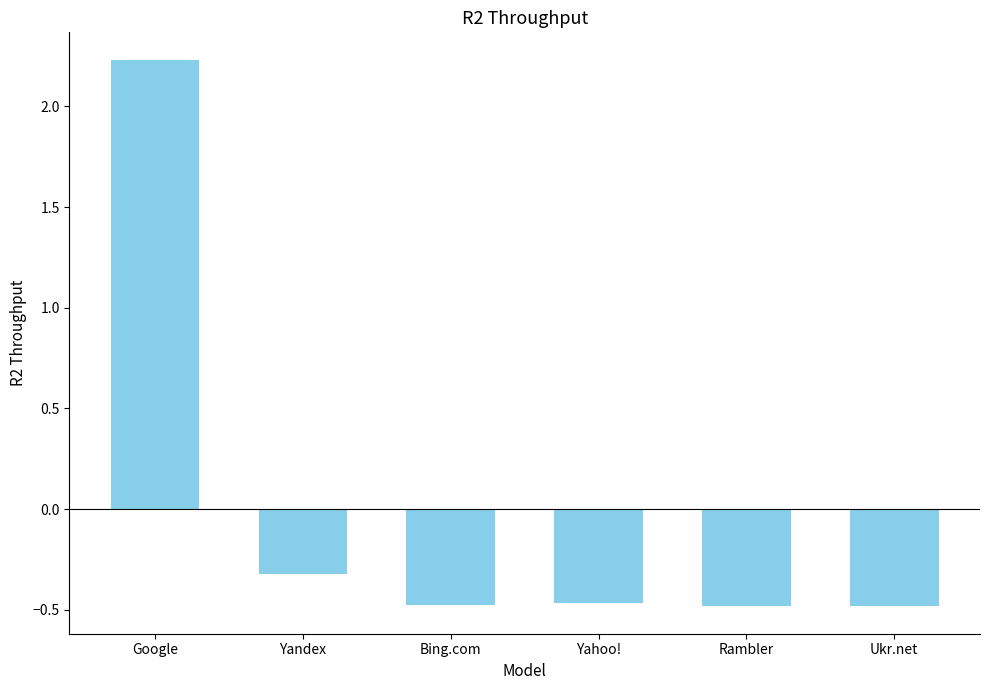

What position from the right is Google?

6